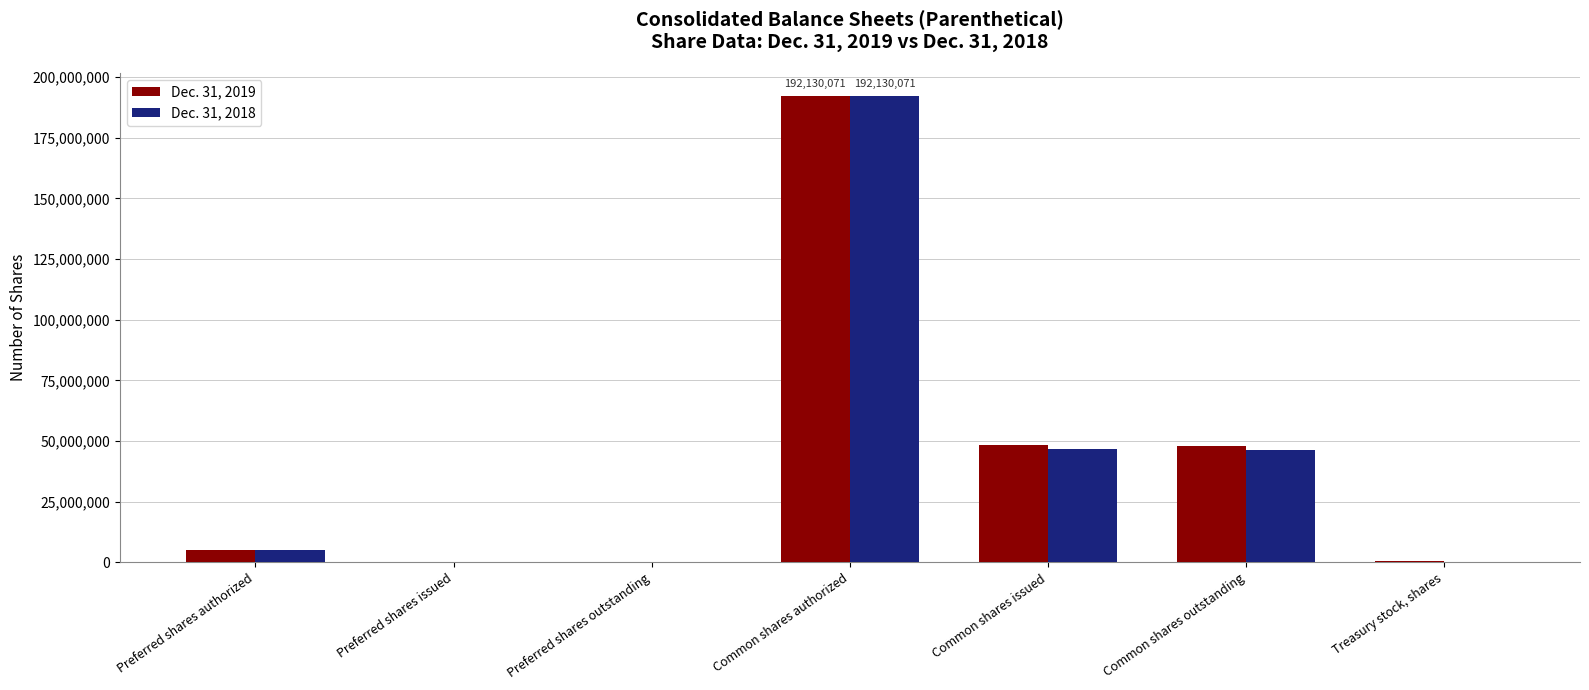

What is the approximate value of Dec. 31, 2019 at Common shares authorized, to the nearest 50?

192130050